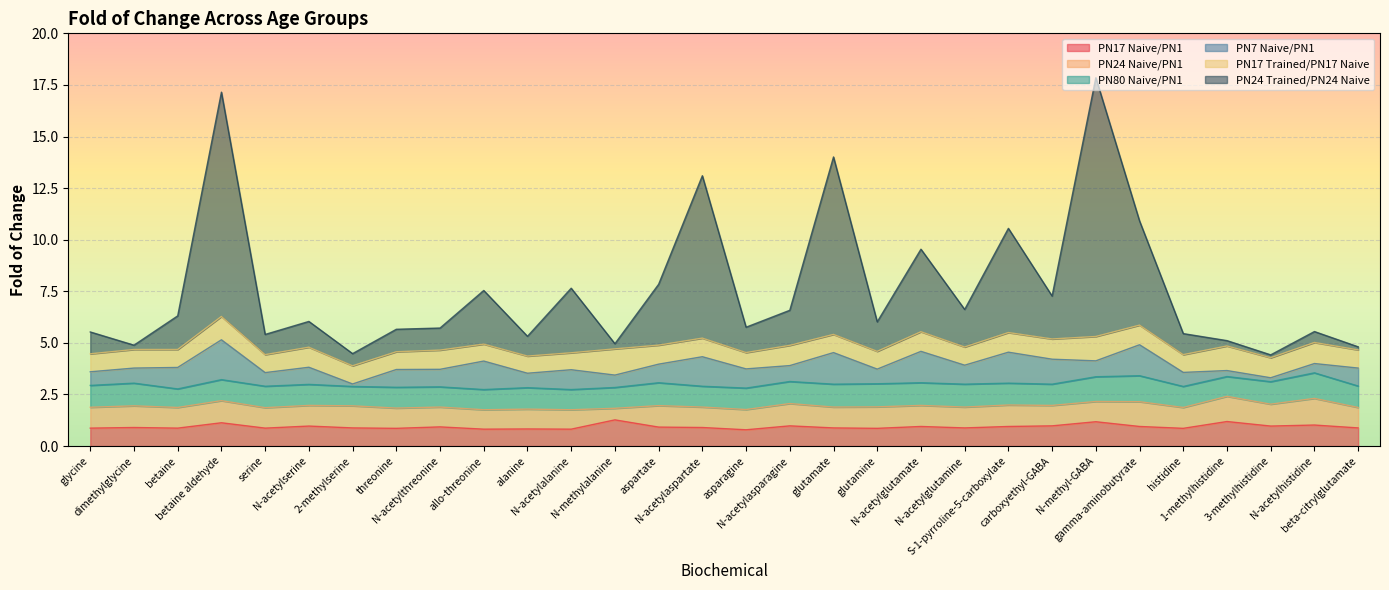

Where is the first local maximum for PN80 Naive/PN1?

dimethylglycine